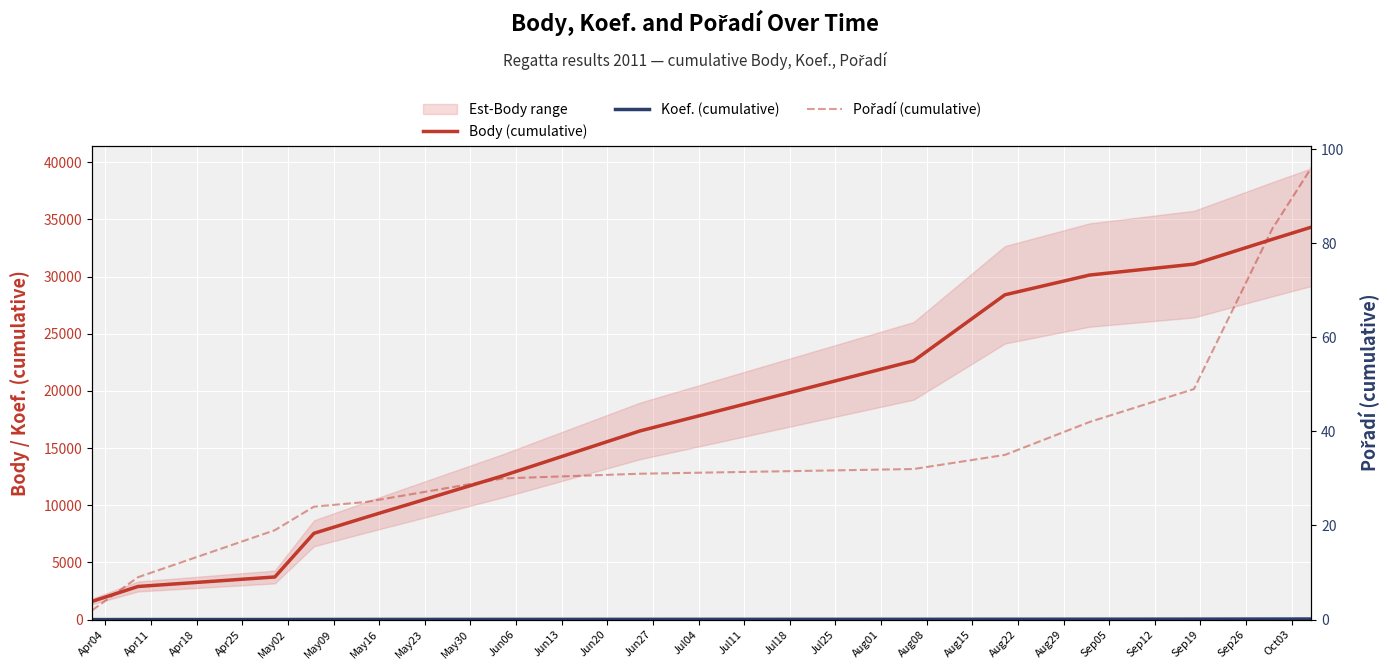

At which label is Koef. (cumulative) closest to 27?

May23